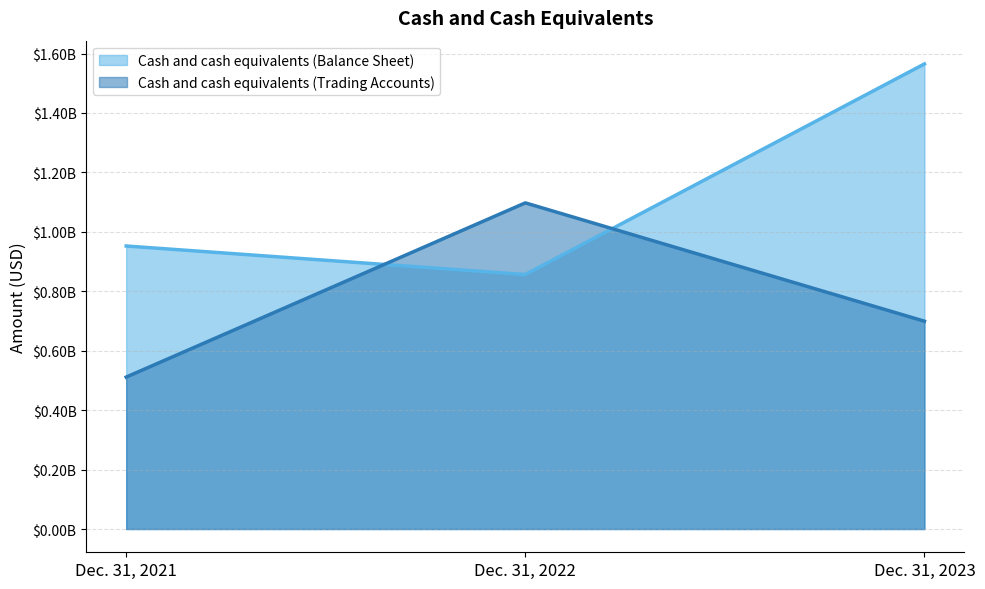

True or false: Cash and cash equivalents (Trading Accounts) has a value of 1097496501 at Dec. 31, 2022.

True